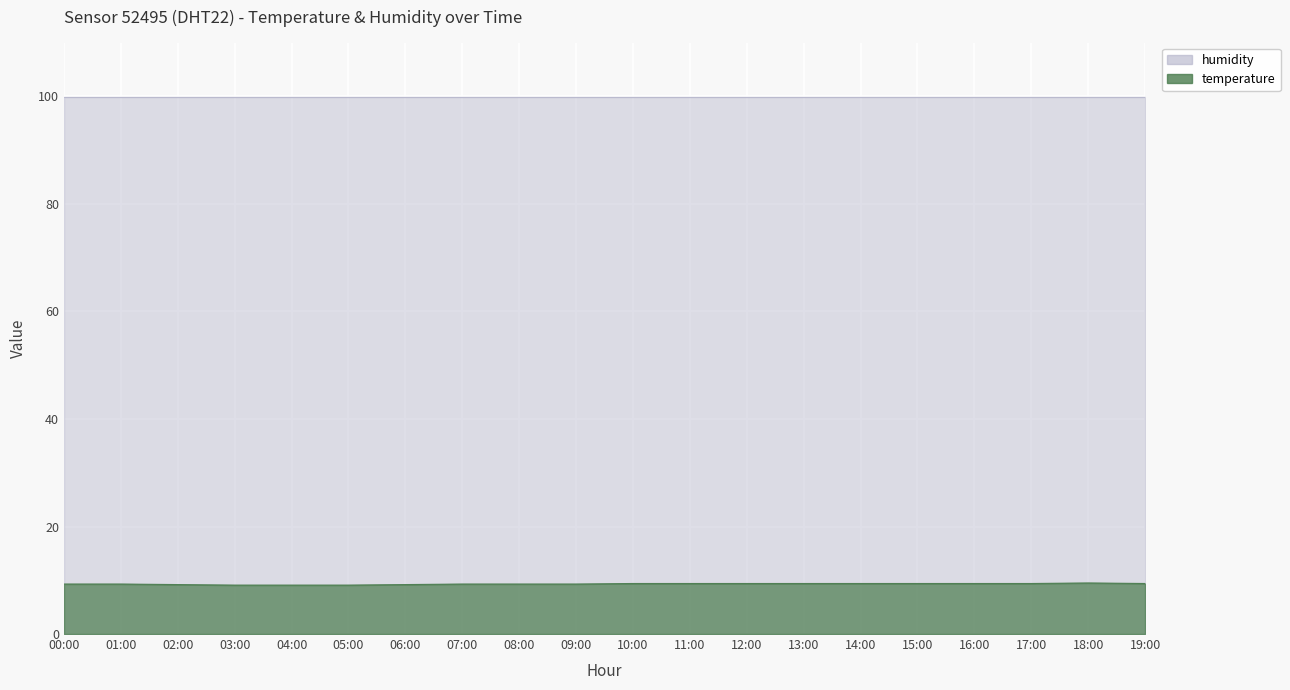

Which has a higher value, 11:00 or 02:00?

11:00